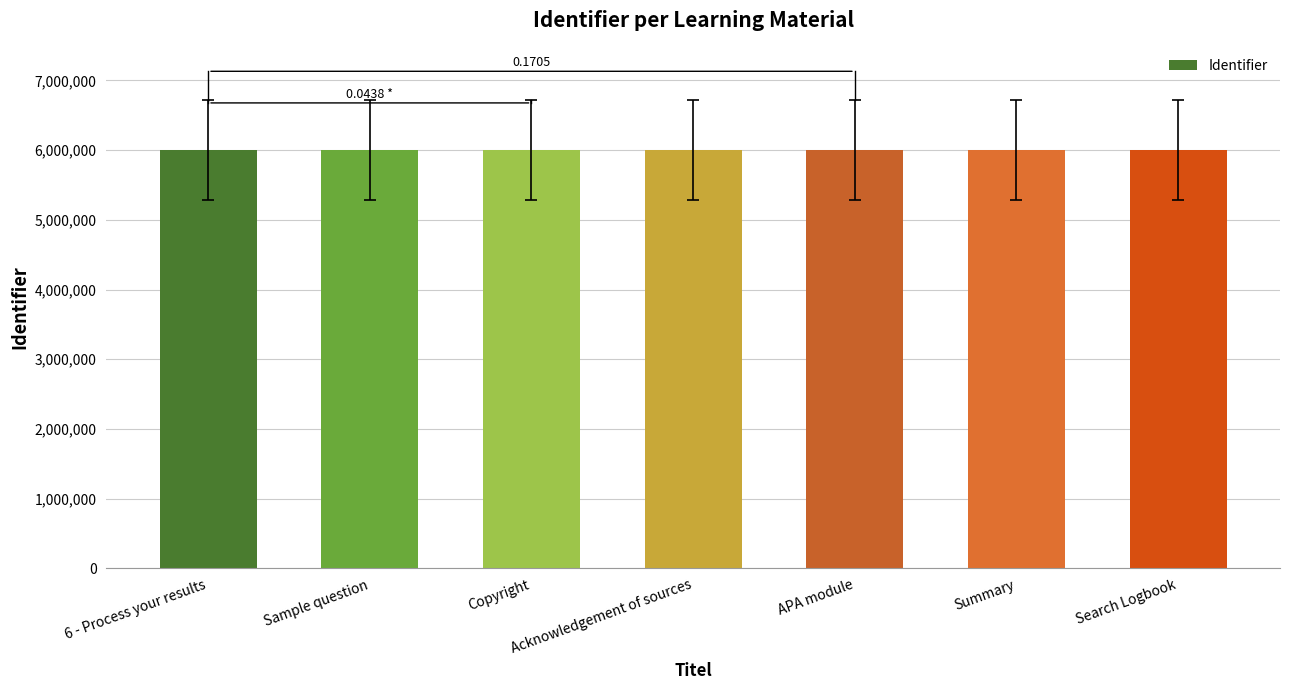

What is the label of the 7th bar from the left?

Search Logbook